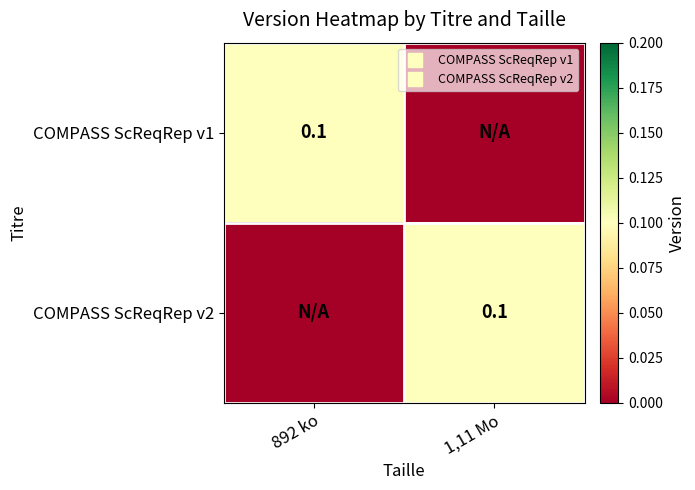

Is it true that COMPASS ScReqRep v1 equals 0.0 at 1,11 Mo?

True